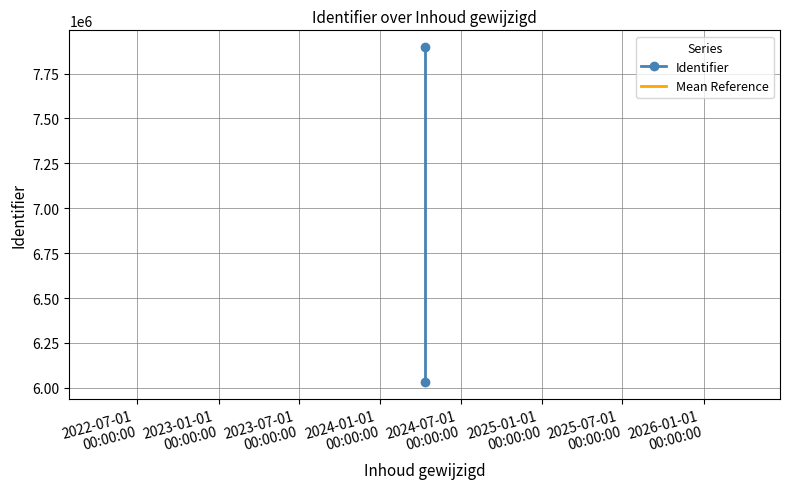

Which has a higher value, 2022-07-01
00:00:00 or 2023-01-01
00:00:00?

2023-01-01
00:00:00